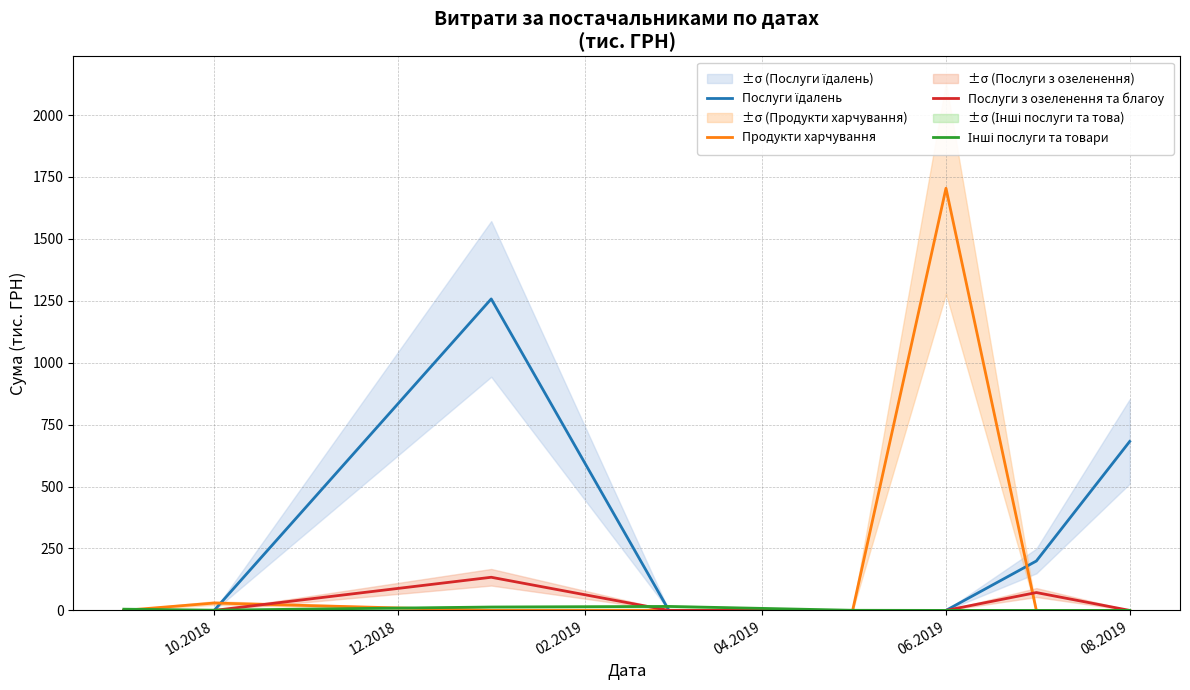

What is the difference between the Інші послуги та товари values at 7 and 06.2019?

0.5